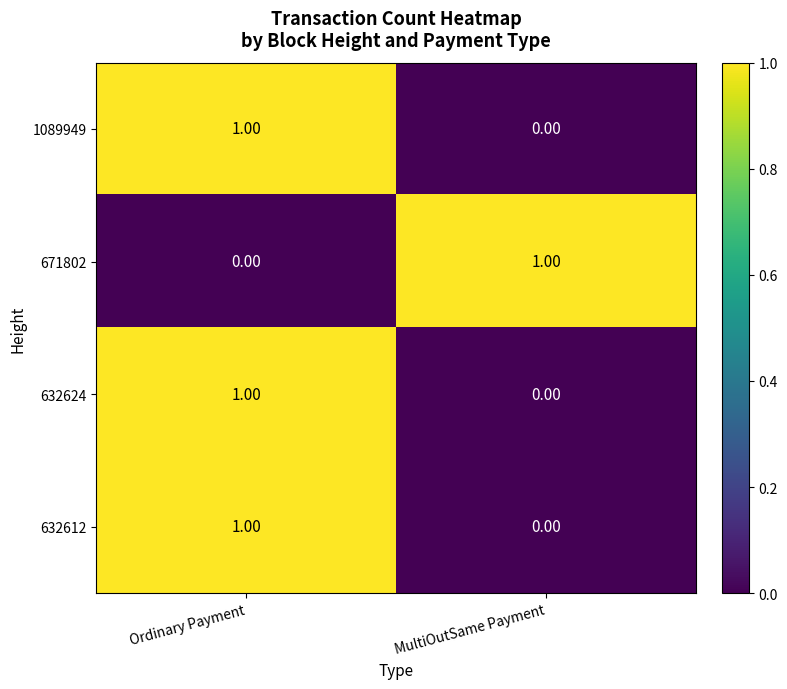

What is the total value across all series at Ordinary Payment?

3